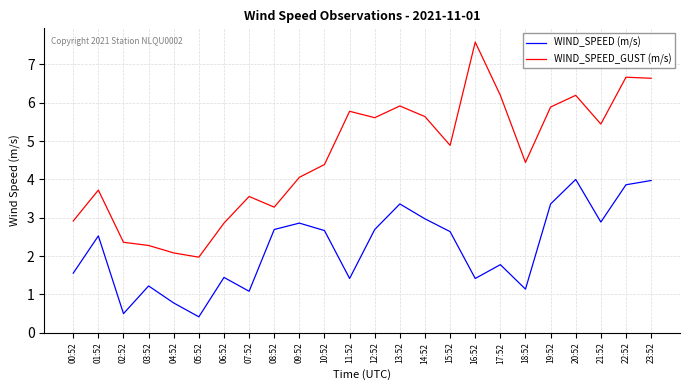

What is the total value across all series at 06:52?

4.3